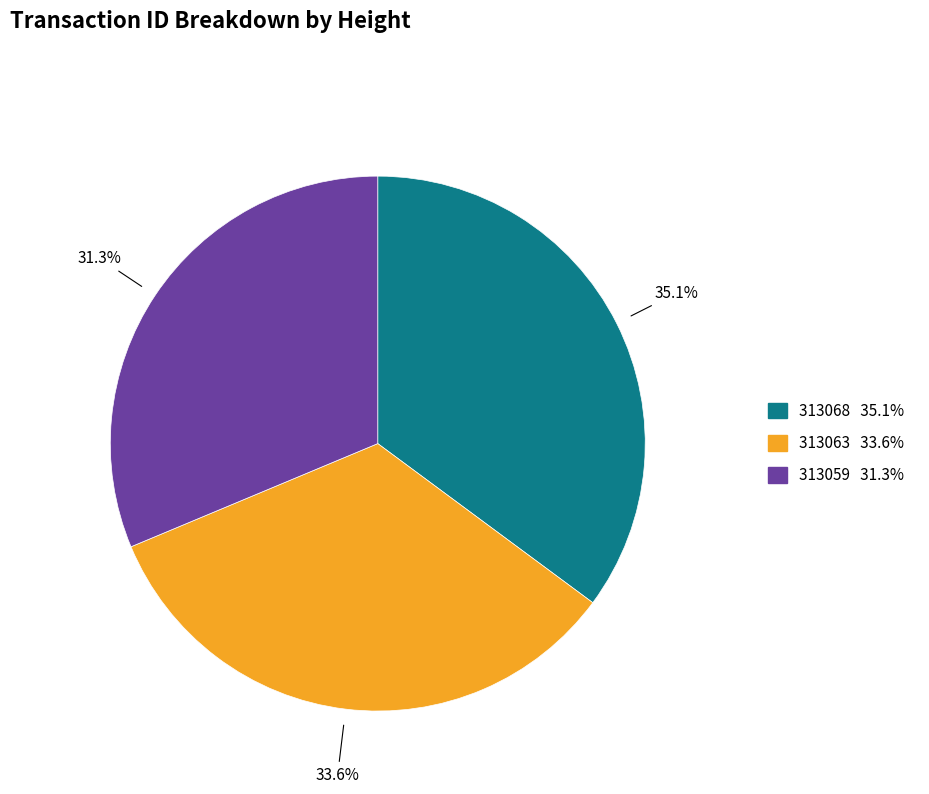

Which category has the smallest portion of the pie?

313059